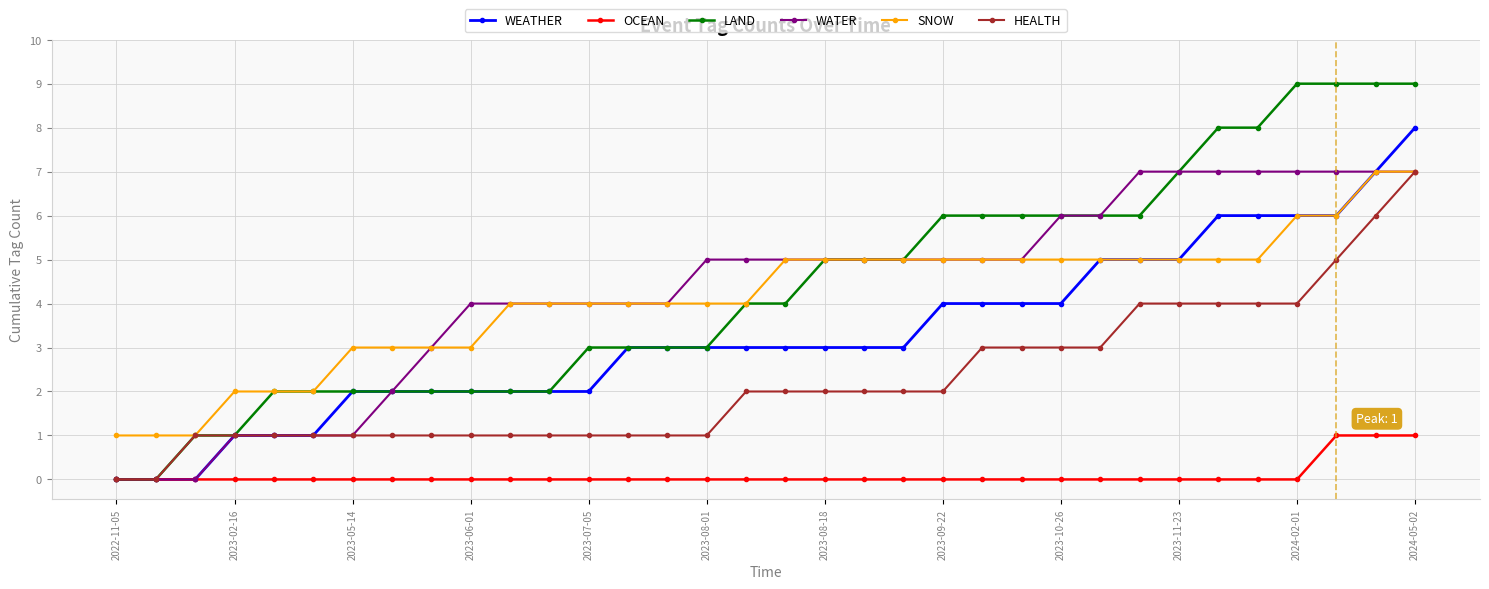

Which series has the widest spread of values?

LAND